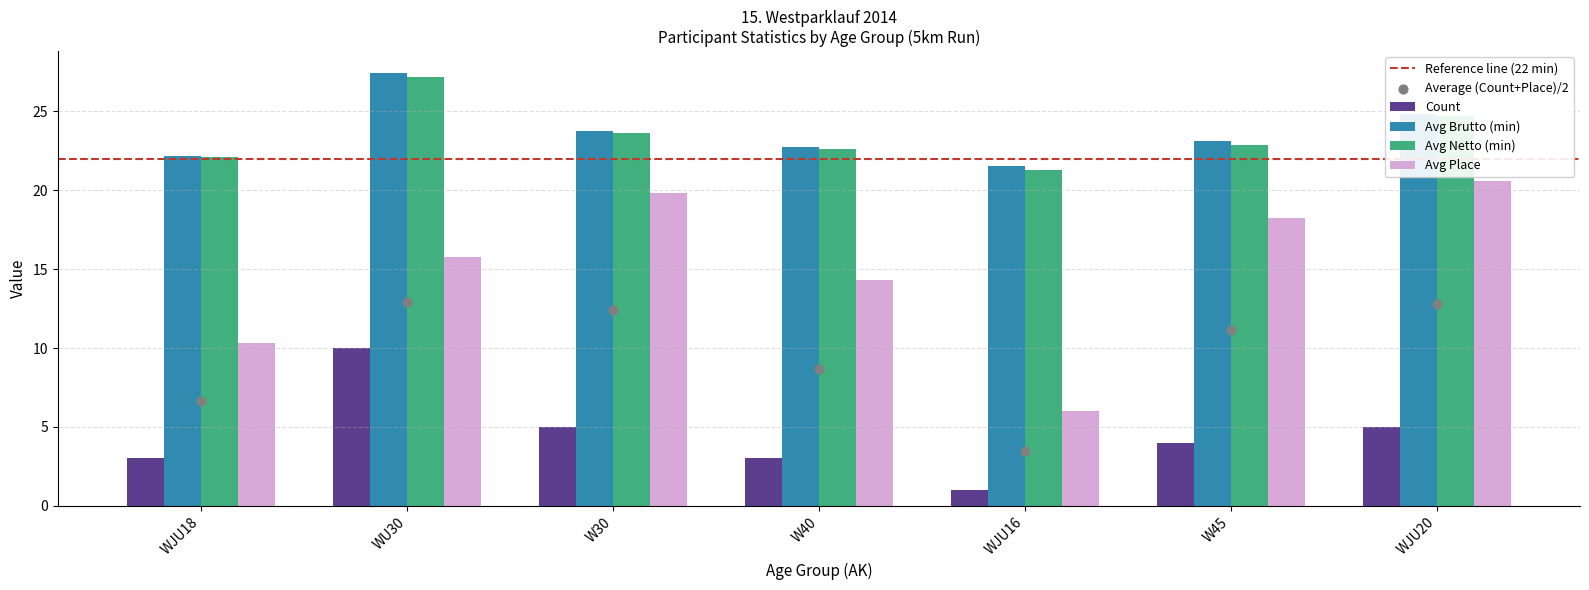

What are all the series names shown in the legend?

Count, Avg Brutto (min), Avg Netto (min), Avg Place